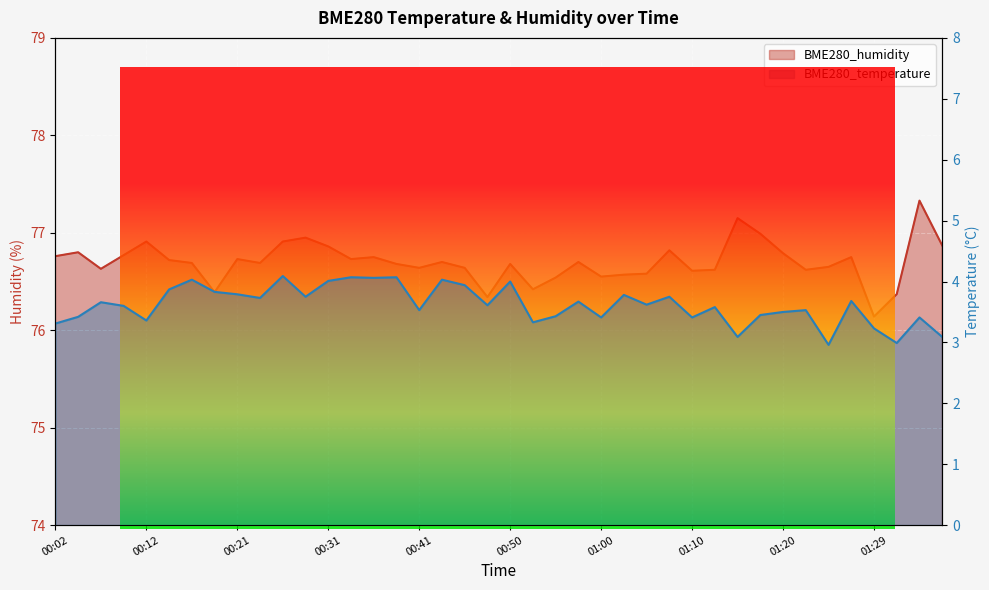

Where is BME280_humidity nearest to the value 76?

01:29